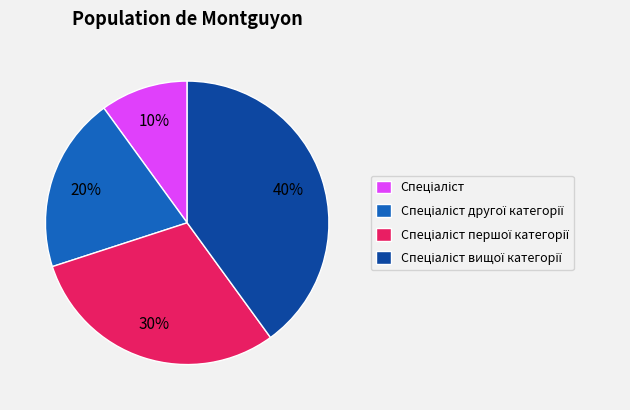

How many slices are in this pie chart?

4